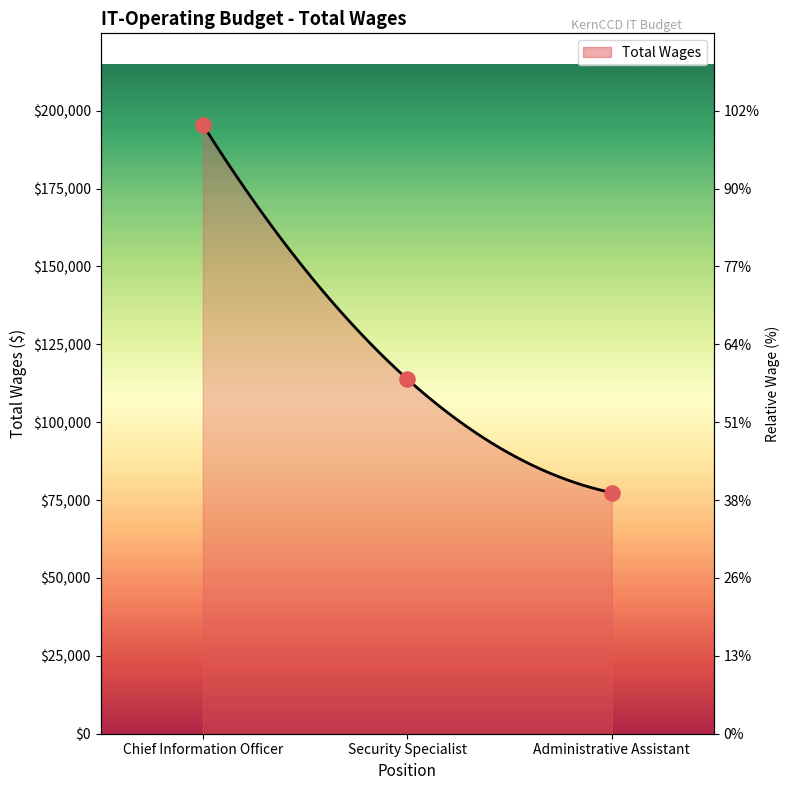

What is the ratio of the value at Security Specialist to the value at Chief Information Officer?

0.6